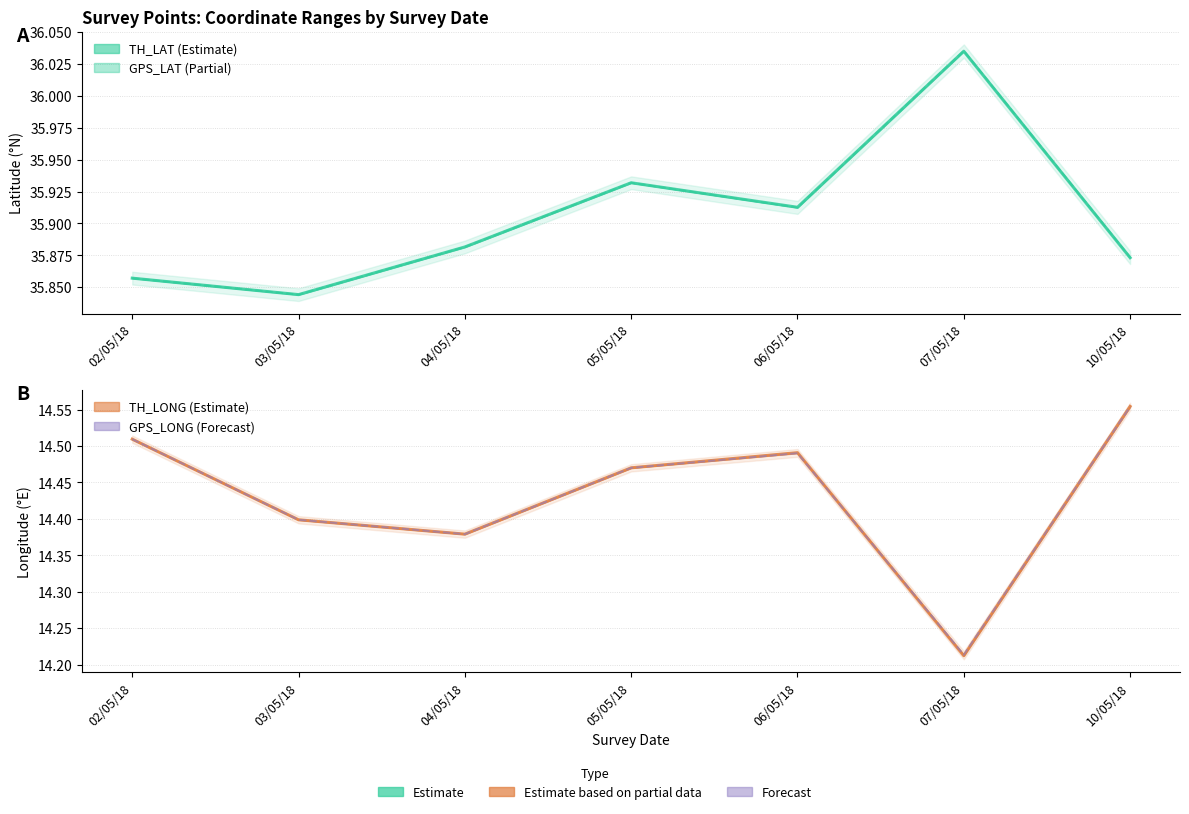

What is the greatest value displayed?

36.0